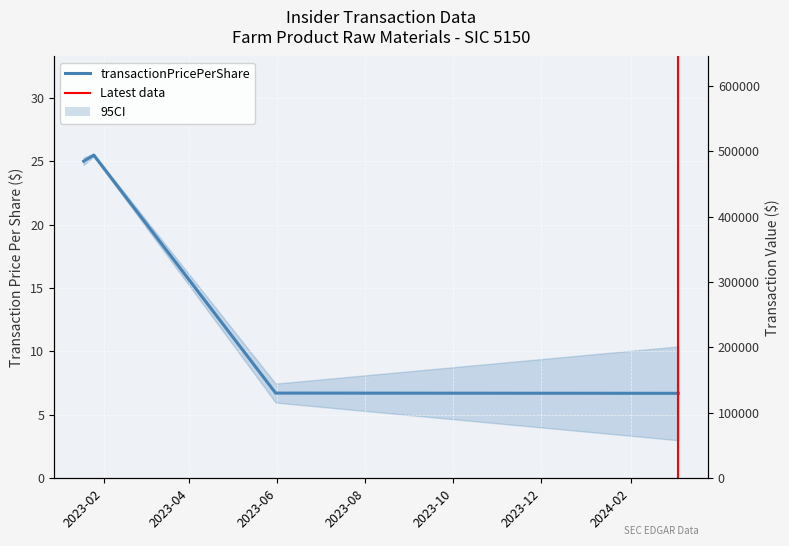

Reading right to left, what are all the values shown in this chart?

transactionPricePerShare: 2024-03-05=6.7	2023-05-31=6.7	2023-01-25=25.5	2023-01-18=25.0
transactionValue: 2024-03-05=495883.0	2023-05-31=100790.0	2023-01-25=50980.0	2023-01-18=150047.0